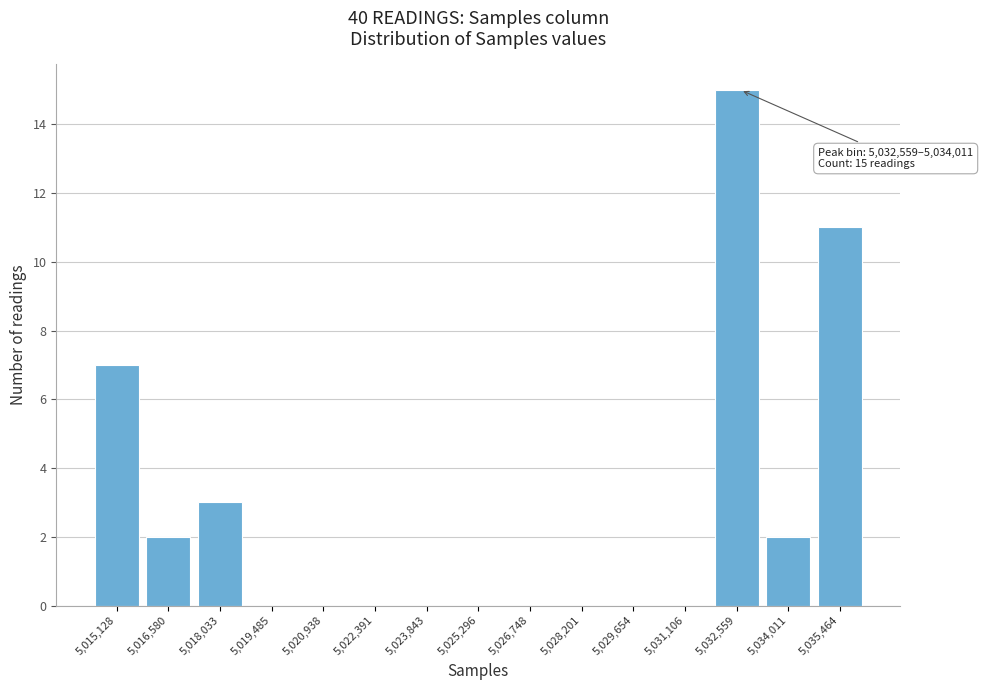

Reading left to right, transcribe all the data shown in this chart.

5,015,128=7	5,016,580=2	5,018,033=3	5,019,485=0	5,020,938=0	5,022,391=0	5,023,843=0	5,025,296=0	5,026,748=0	5,028,201=0	5,029,654=0	5,031,106=0	5,032,559=15	5,034,011=2	5,035,464=11